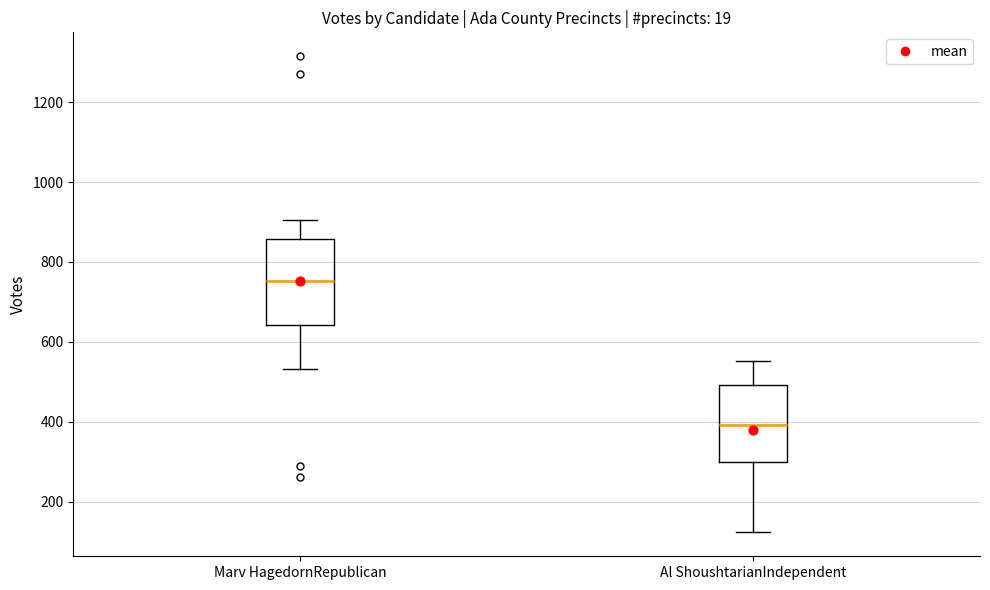

Which box has the lowest median line?

Al ShoushtarianIndependent